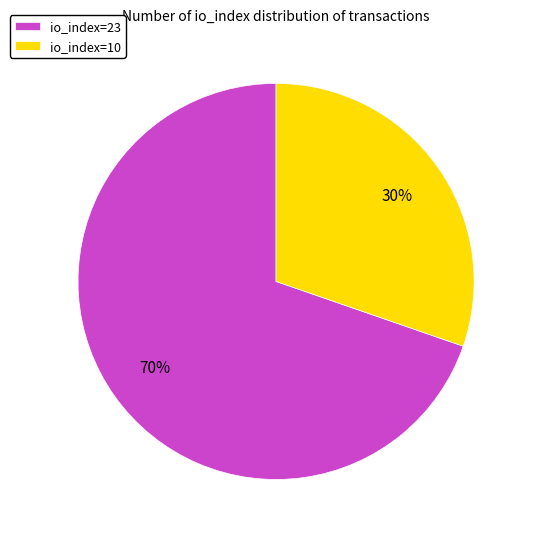

Is there any slice that represents more than half of the pie?

Yes